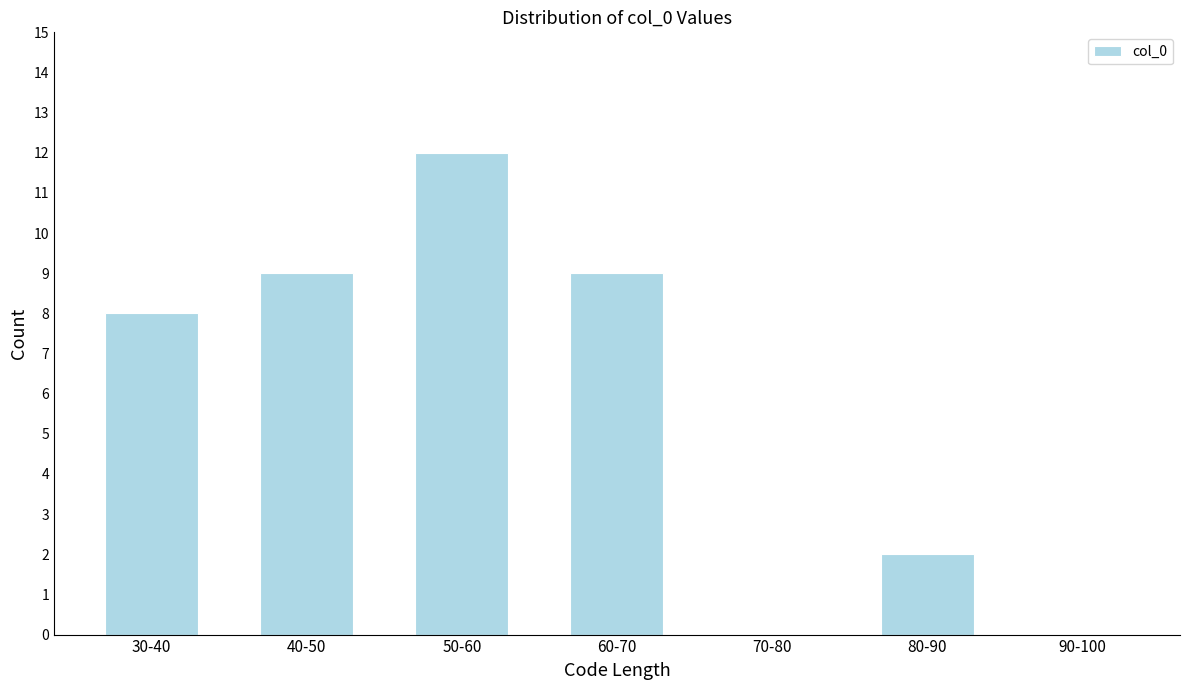

Reading right to left, what are all the values shown in this chart?

90-100=0	80-90=2	70-80=0	60-70=9	50-60=12	40-50=9	30-40=8